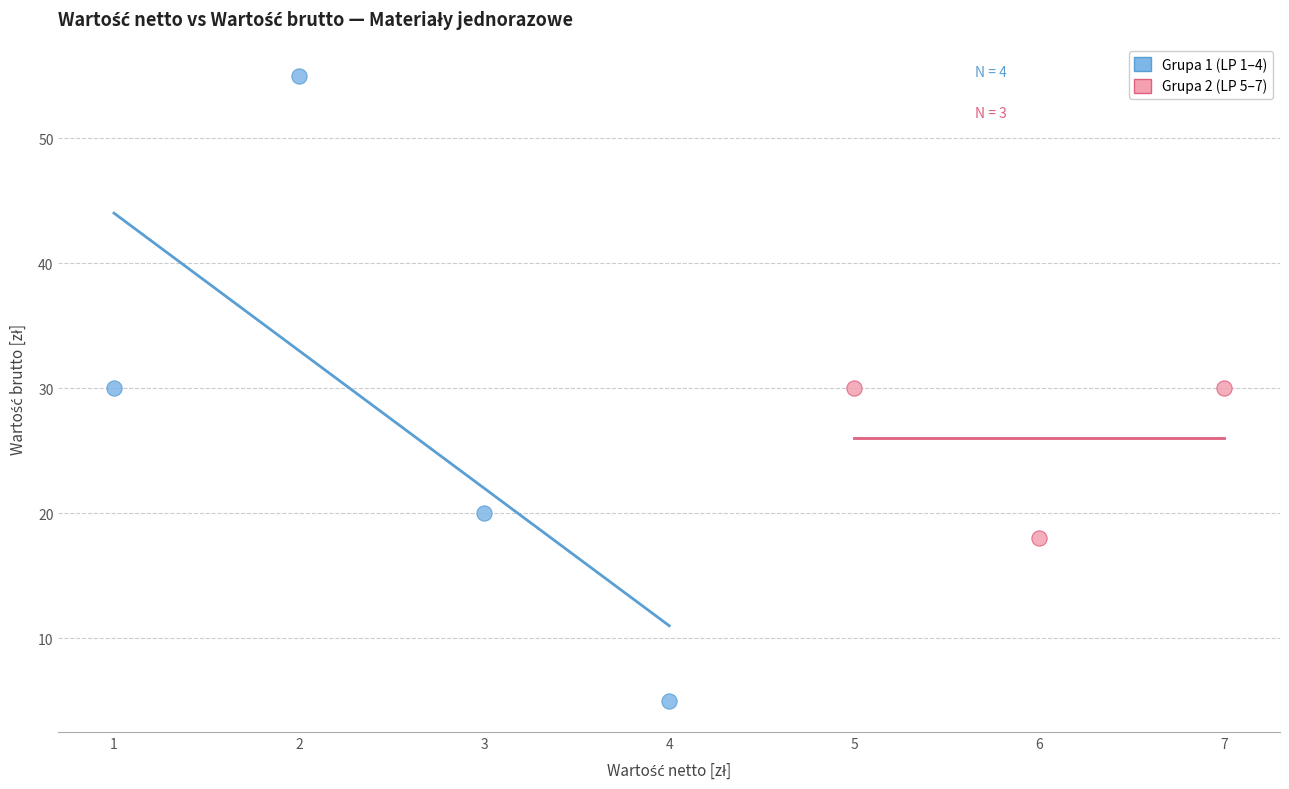

Which series contains the highest Y value?

Grupa 1 (LP 1–4)